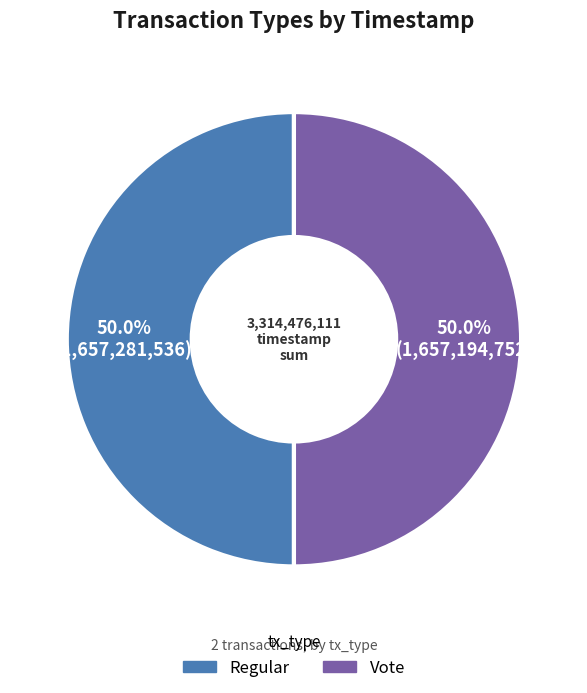

Count the number of slices in the pie.

2